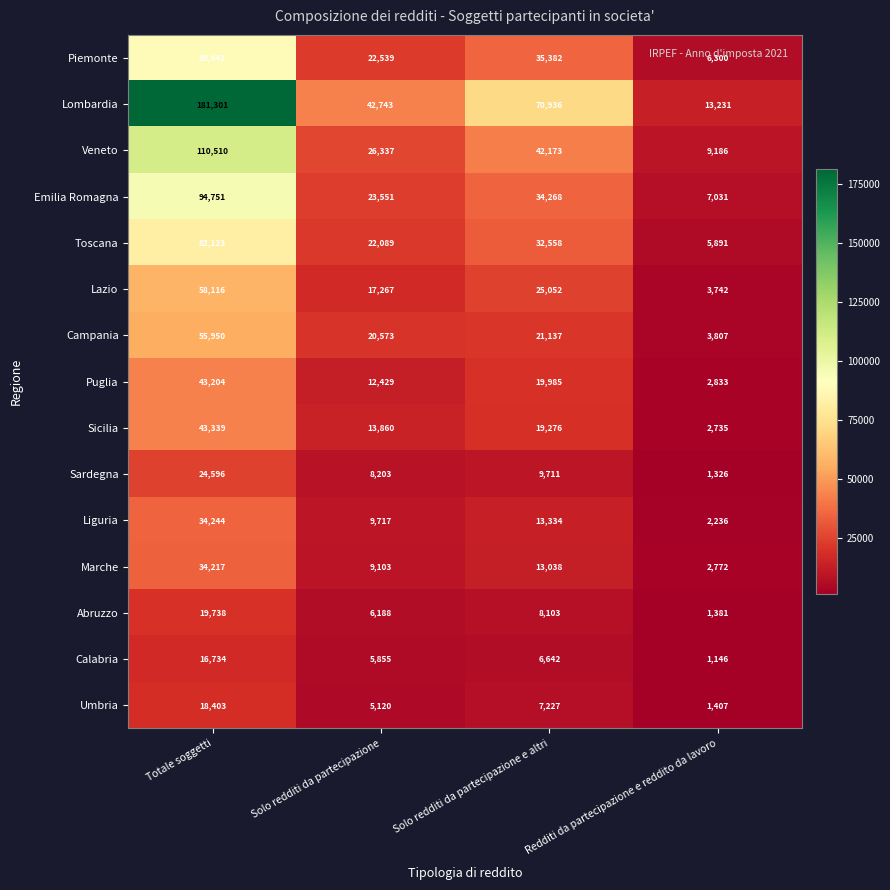

Read the Lombardia value at Solo redditi da partecipazione, to the nearest 100.

42700